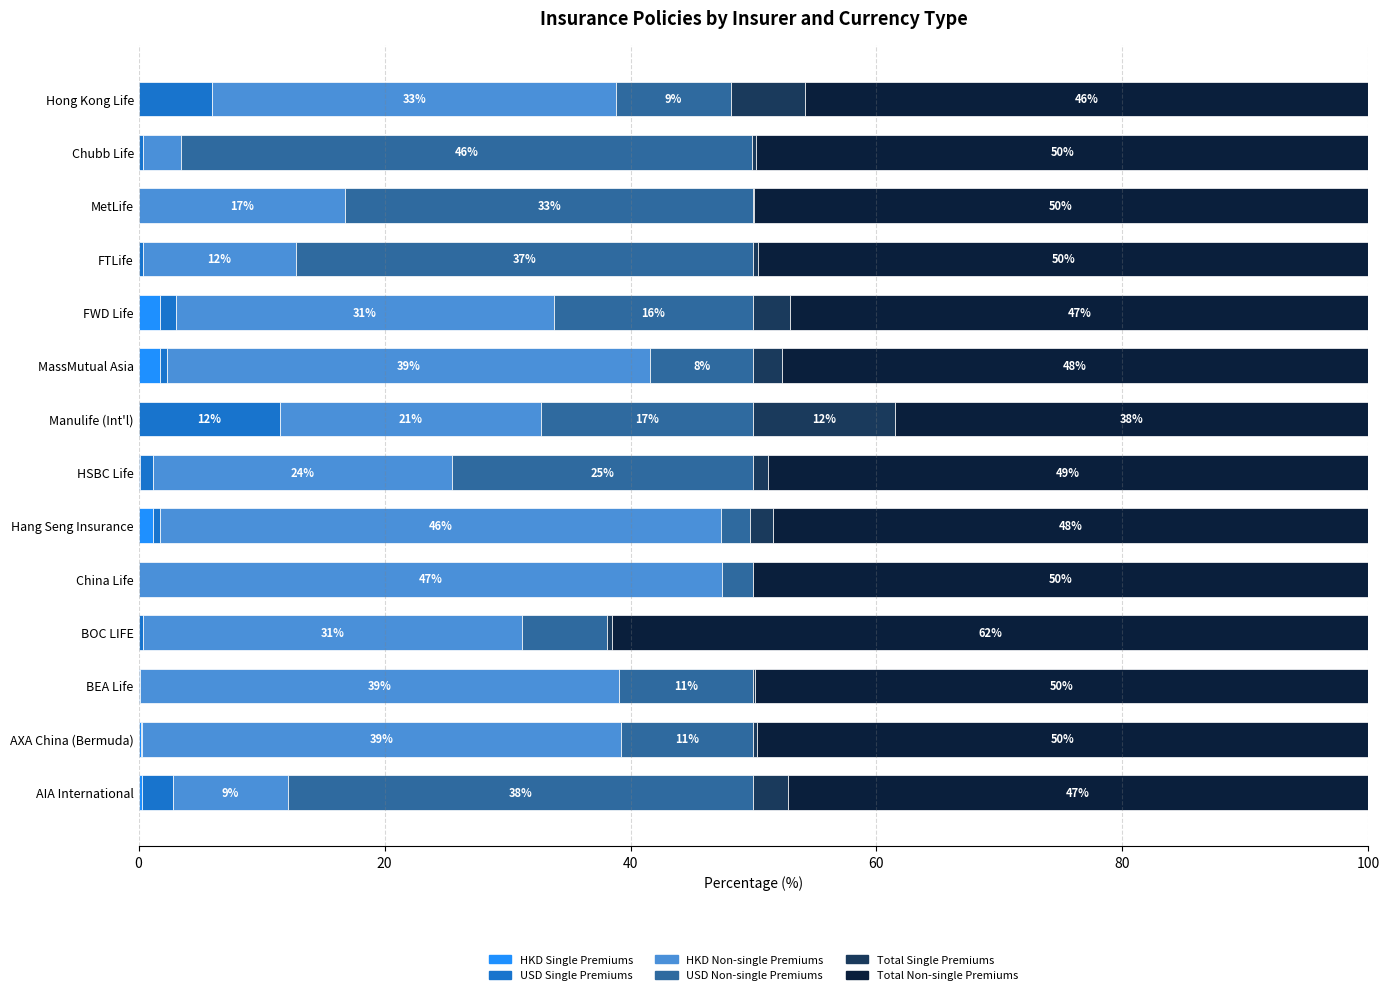

What is the total value across all series at China Life?

100.0